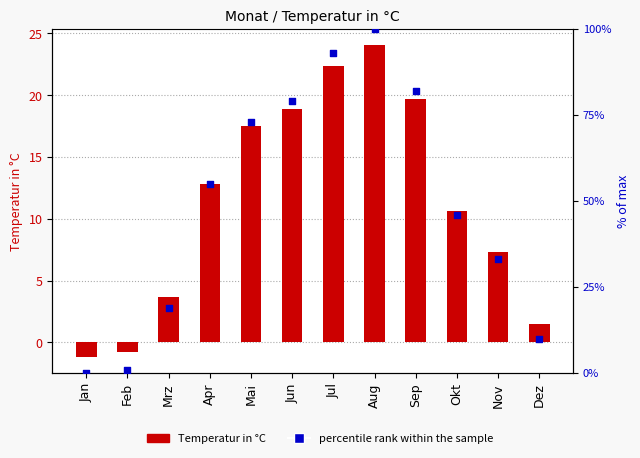

At which category is the sum across all series the highest?

Aug